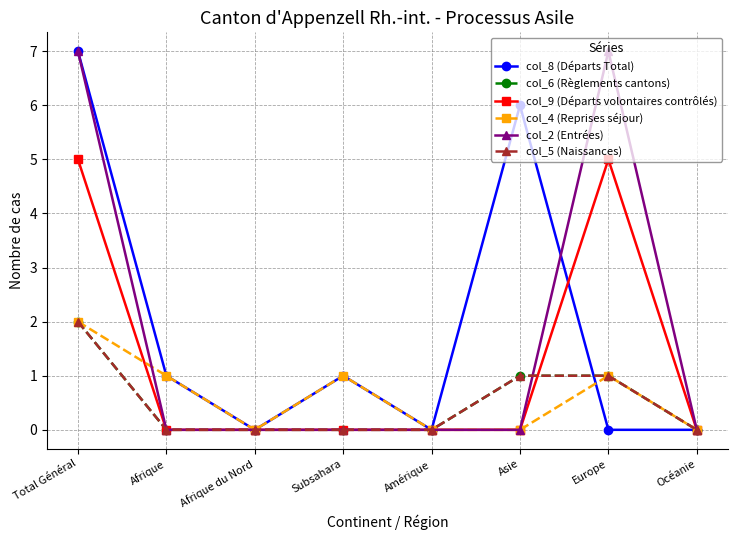

Reading left to right, list all the values displayed in this chart.

col_8 (Départs Total): Total Général=7	Afrique=1	Afrique du Nord=0	Subsahara=1	Amérique=0	Asie=6	Europe=0	Océanie=0
col_6 (Règlements cantons): Total Général=2	Afrique=0	Afrique du Nord=0	Subsahara=0	Amérique=0	Asie=1	Europe=1	Océanie=0
col_9 (Départs volontaires contrôlés): Total Général=5	Afrique=0	Afrique du Nord=0	Subsahara=0	Amérique=0	Asie=0	Europe=5	Océanie=0
col_4 (Reprises séjour): Total Général=2	Afrique=1	Afrique du Nord=0	Subsahara=1	Amérique=0	Asie=0	Europe=1	Océanie=0
col_2 (Entrées): Total Général=7	Afrique=0	Afrique du Nord=0	Subsahara=0	Amérique=0	Asie=0	Europe=7	Océanie=0
col_5 (Naissances): Total Général=2	Afrique=0	Afrique du Nord=0	Subsahara=0	Amérique=0	Asie=1	Europe=1	Océanie=0